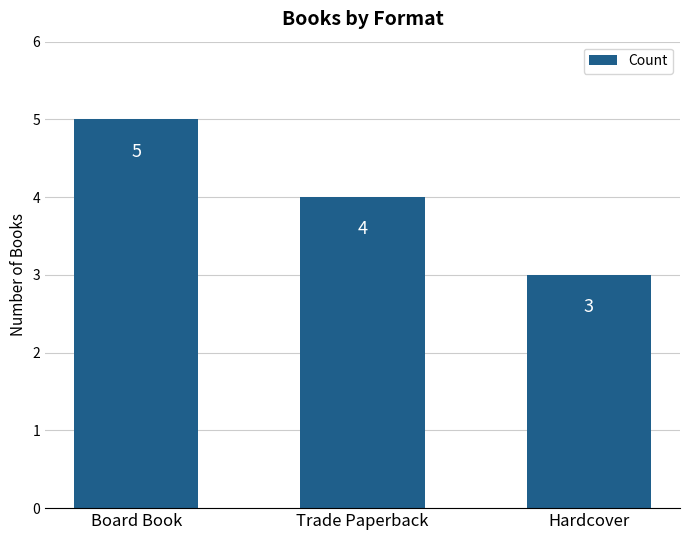

Reading left to right, extract all data points from this chart.

5	4	3